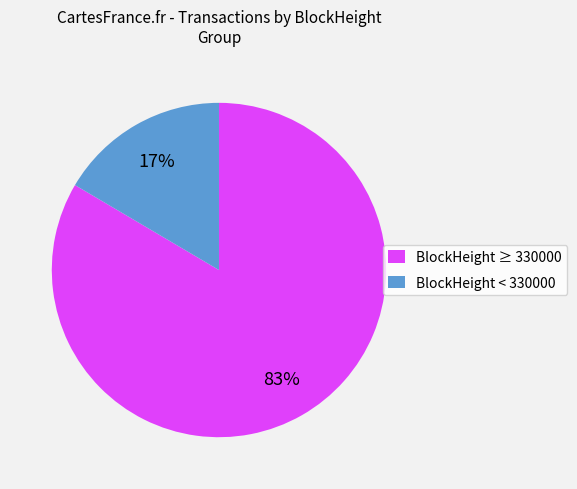

Is the sum of BlockHeight < 330000 and BlockHeight ≥ 330000 greater than half?

Yes